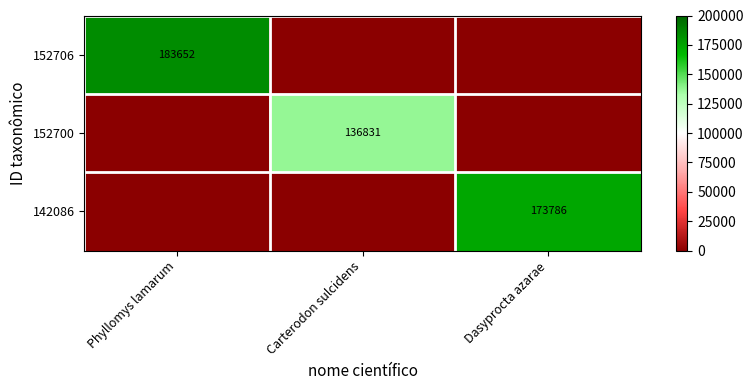

The 142086 series shows 173786 at Dasyprocta azarae. True or false?

True